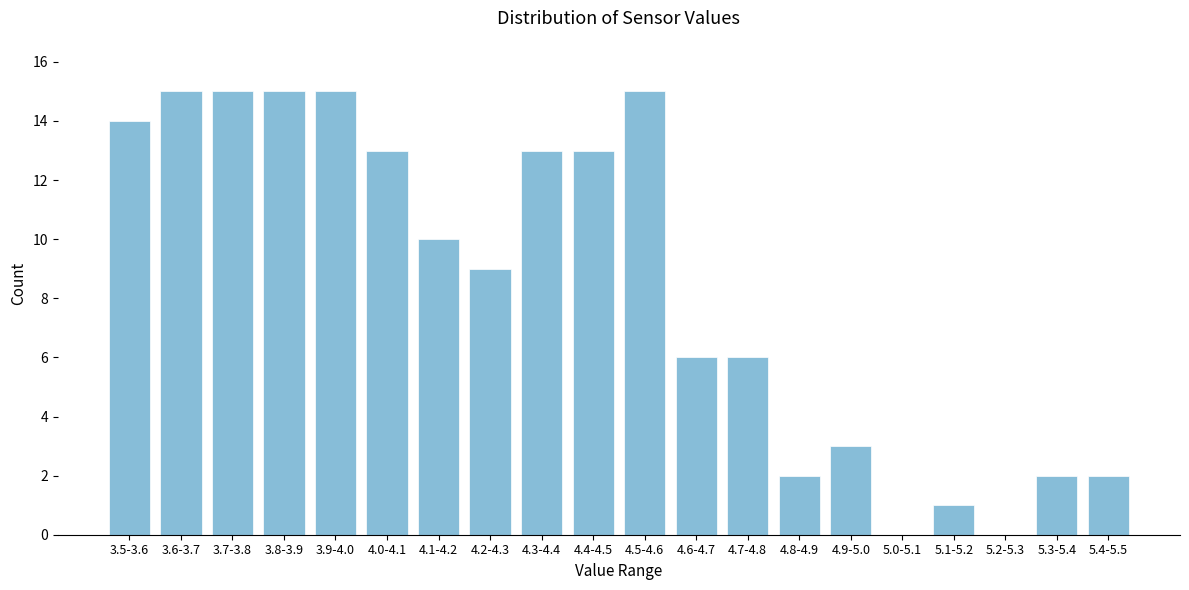

Reading right to left, transcribe all the data shown in this chart.

5.4-5.5=2	5.3-5.4=2	5.2-5.3=0	5.1-5.2=1	5.0-5.1=0	4.9-5.0=3	4.8-4.9=2	4.7-4.8=6	4.6-4.7=6	4.5-4.6=15	4.4-4.5=13	4.3-4.4=13	4.2-4.3=9	4.1-4.2=10	4.0-4.1=13	3.9-4.0=15	3.8-3.9=15	3.7-3.8=15	3.6-3.7=15	3.5-3.6=14